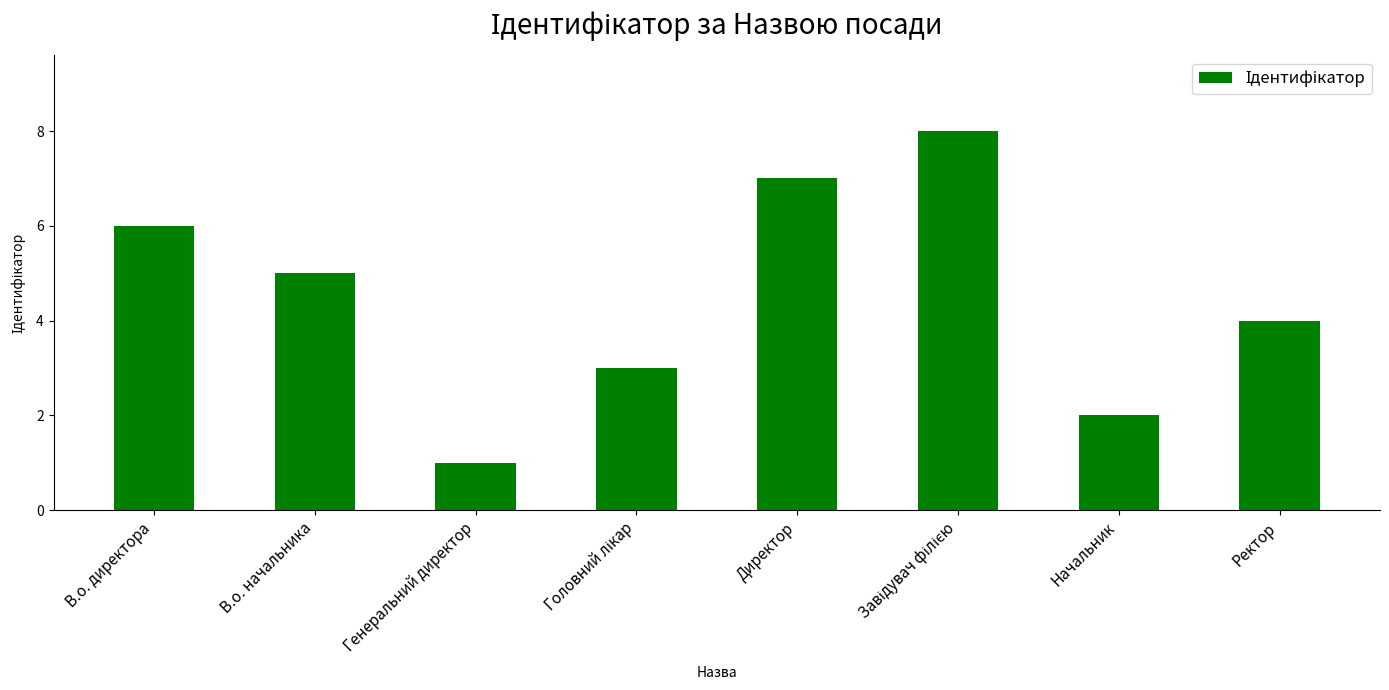

How many categories are shown in the chart?

8